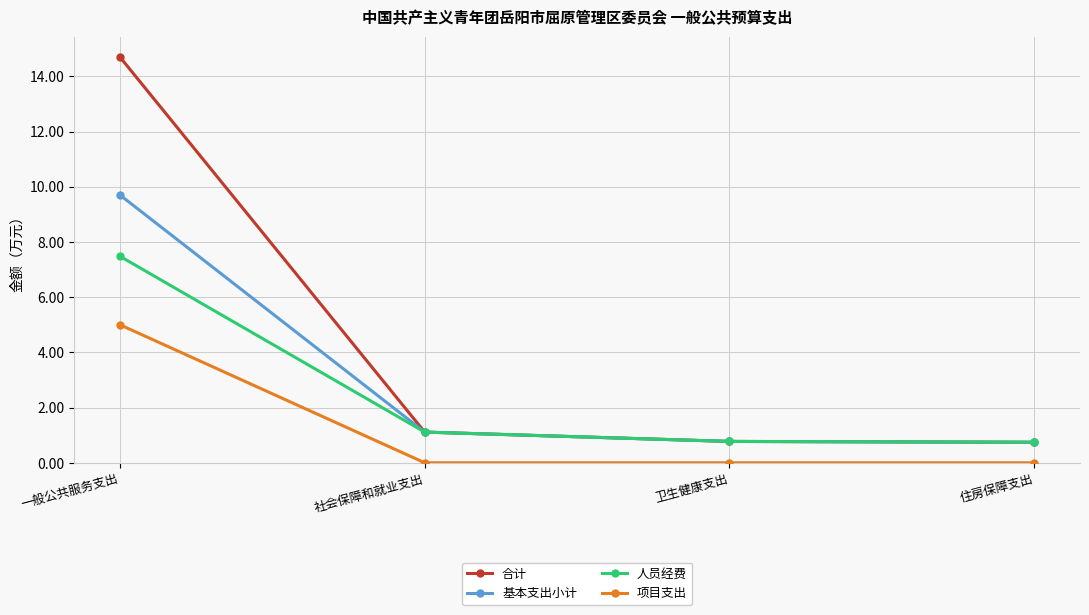

What is the total value across all series at 社会保障和就业支出?

3.3